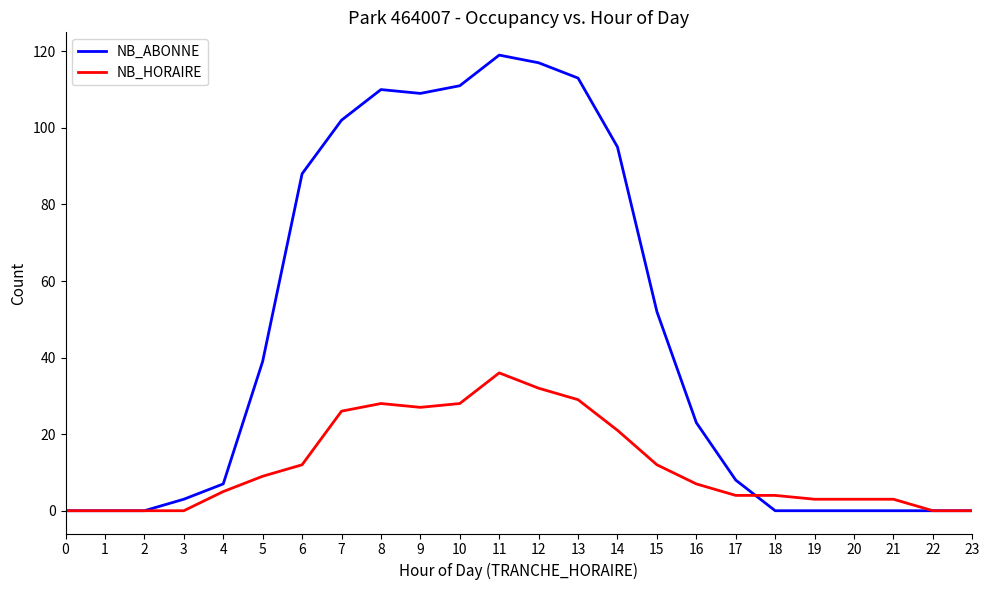

Is the value of NB_HORAIRE at 5 greater than the value of NB_ABONNE at 1?

Yes